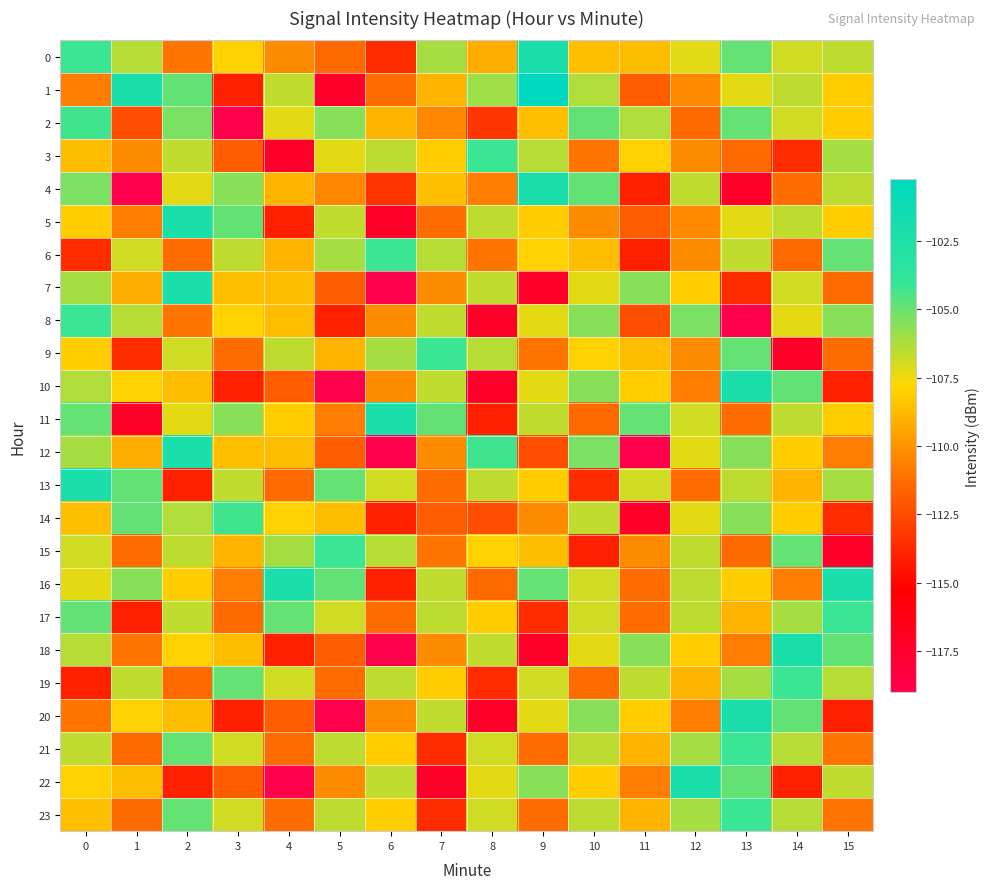

Between 10 and 9, which is larger?

9